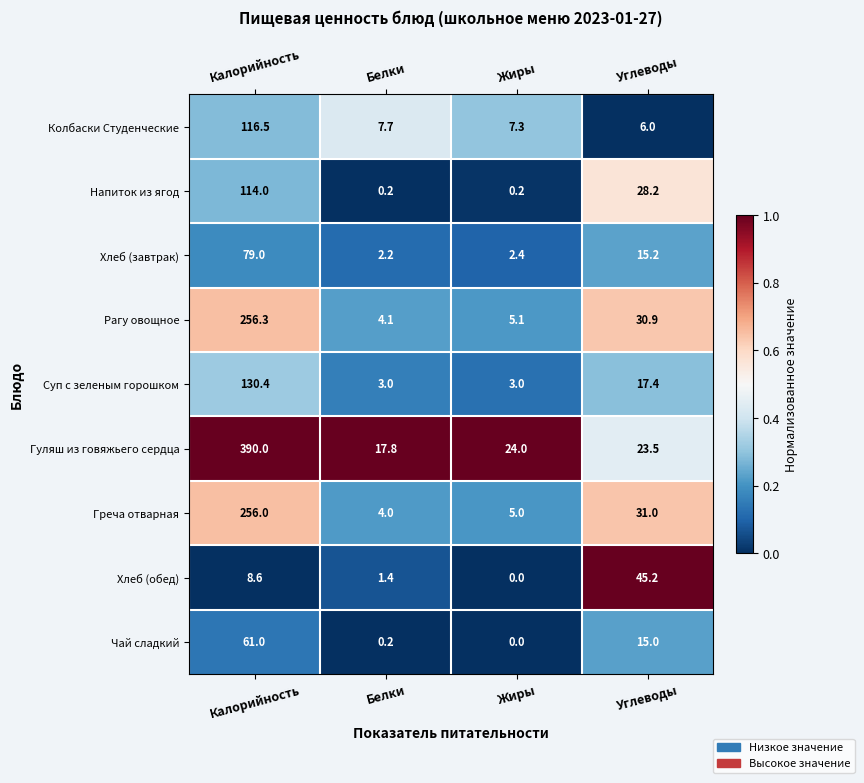

What is the total value across all series at Белки?

40.6